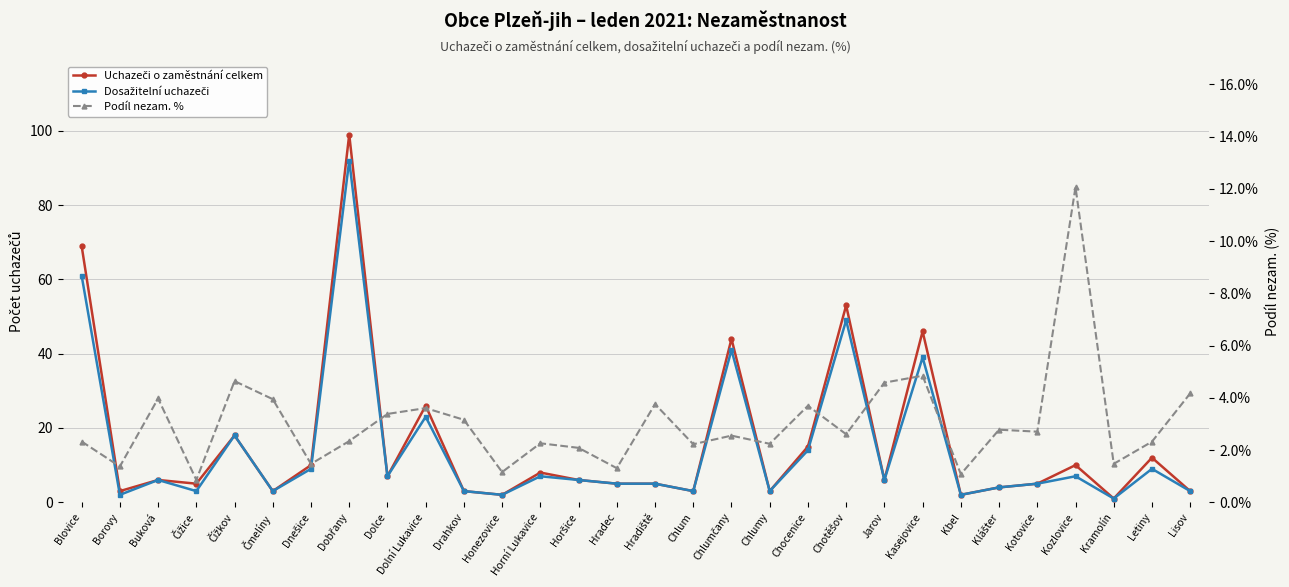

The value of Dosažitelní uchazeči at Dnešice is 4.4. True or false?

False